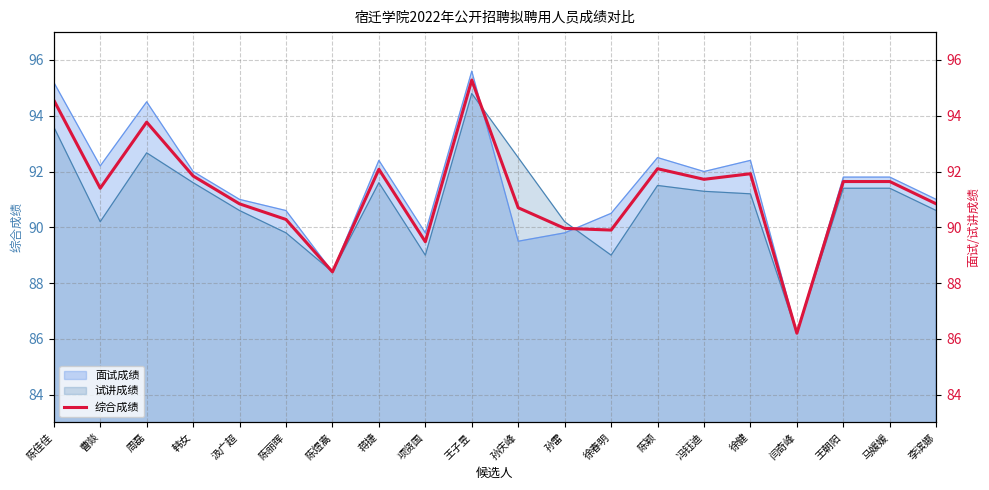

True or false: the data shows 55.4 at 闫奇峰.

False